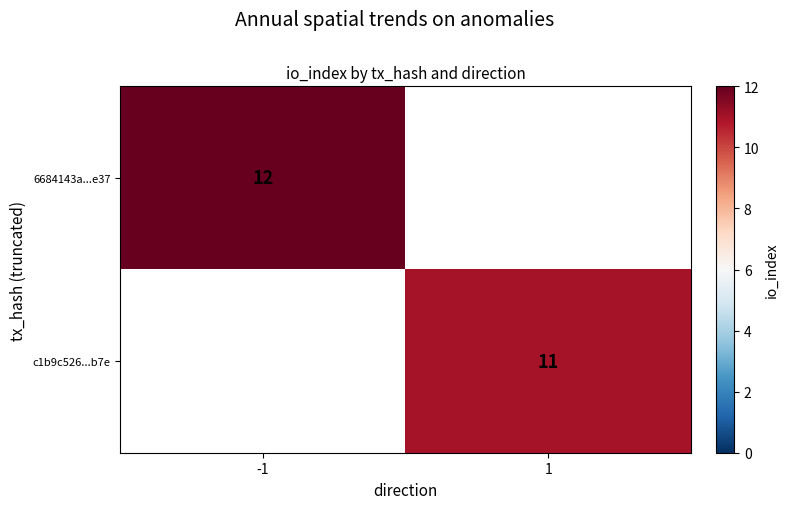

The value of 6684143a...e37 at -1 is 17. True or false?

False